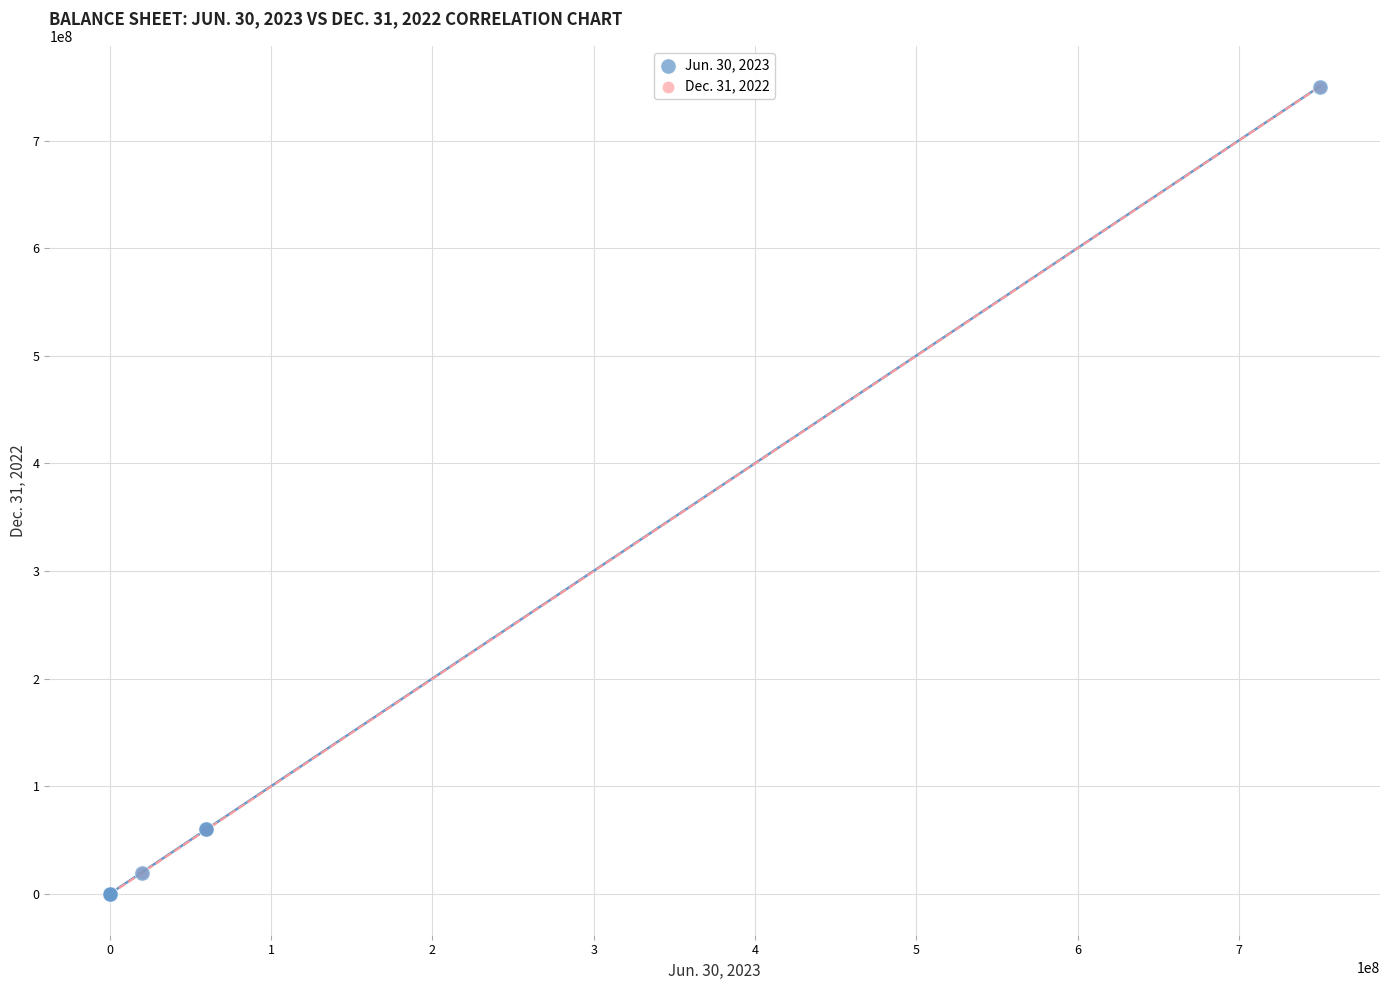

What are all the series names shown in the legend?

Jun. 30, 2023, Dec. 31, 2022